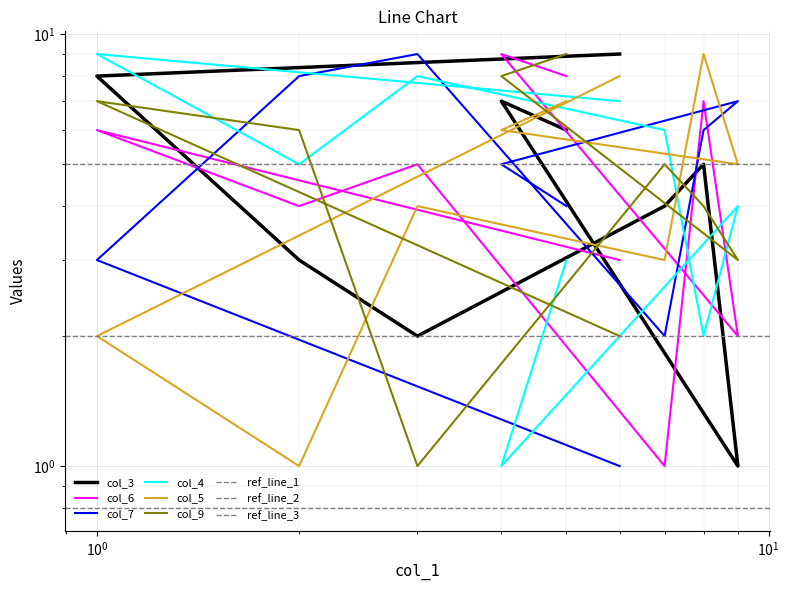

Rank the series by their maximum value, from lowest to highest.

col_3, col_6, col_7, col_4, col_5, col_9